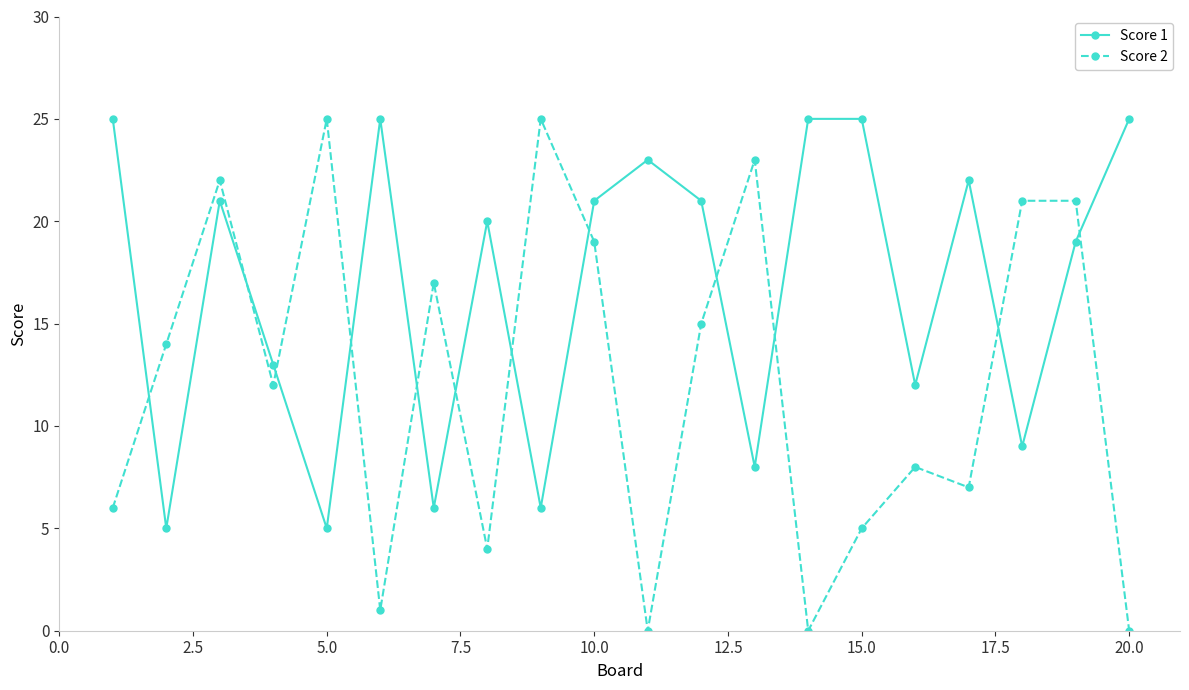

What is the maximum value shown in the chart?

25